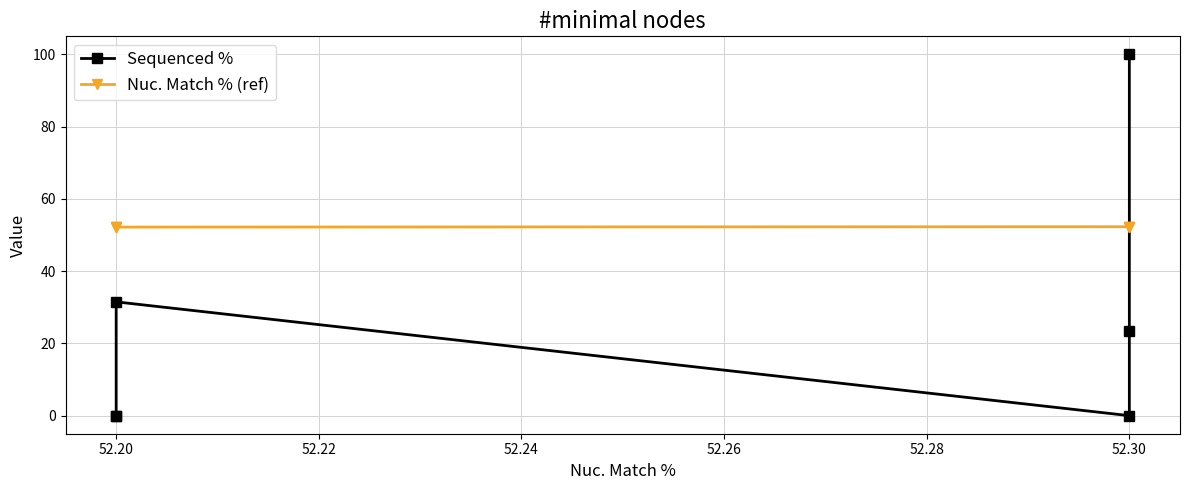

Is the value of Nuc. Match % (ref) at 52.20 greater than the value of Sequenced % at 52.20?

Yes